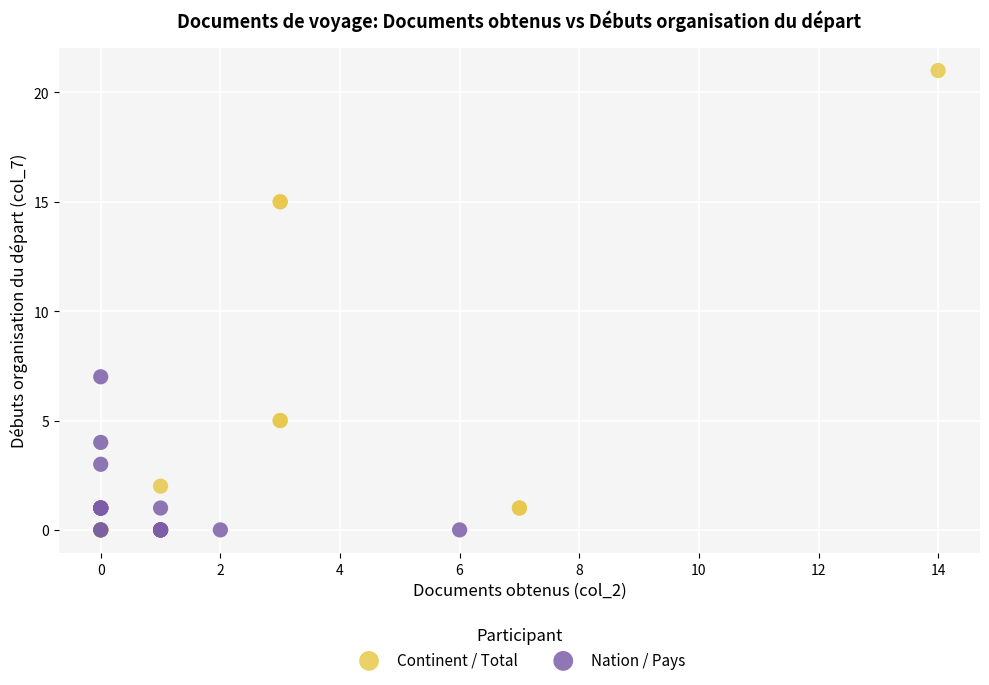

Which series reaches the maximum Y coordinate?

Continent / Total